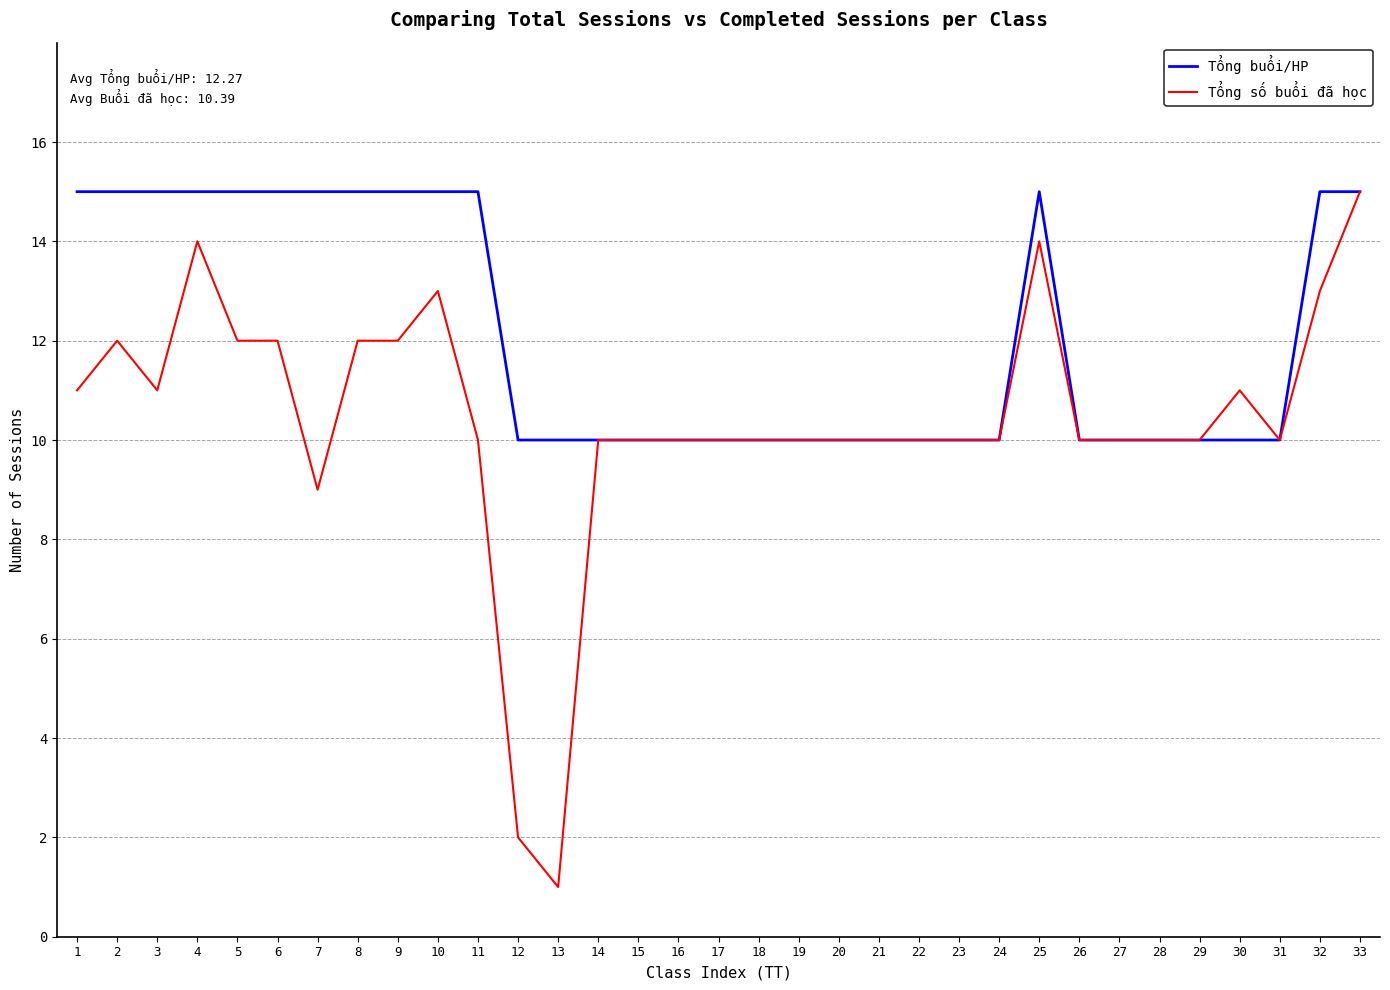

At which category is the sum across all series the highest?

33